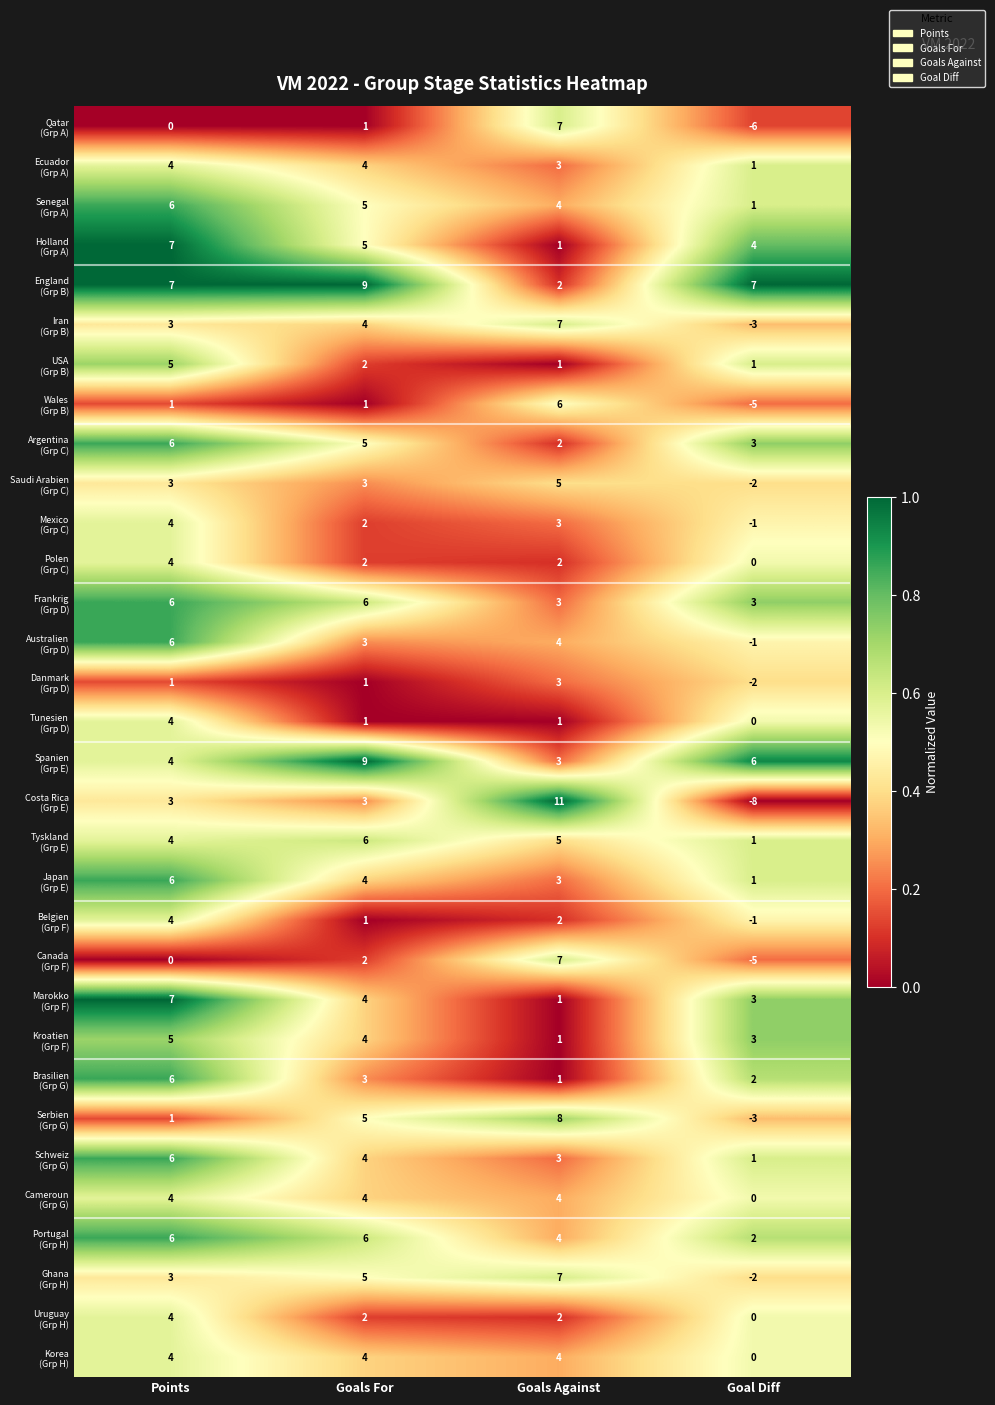

What is the difference between the highest and lowest values at Goals For?

8